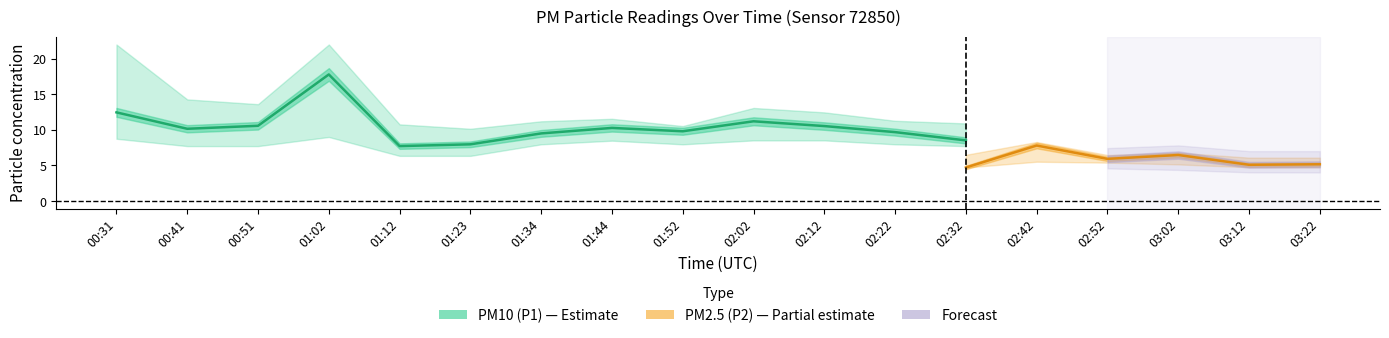

Does the chart have visible grid lines?

No